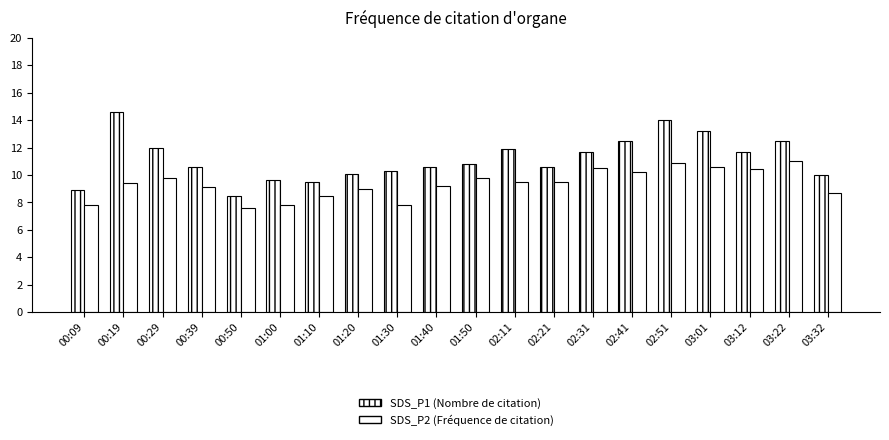

Which series has the largest total across all categories?

SDS_P1 (Nombre de citation)